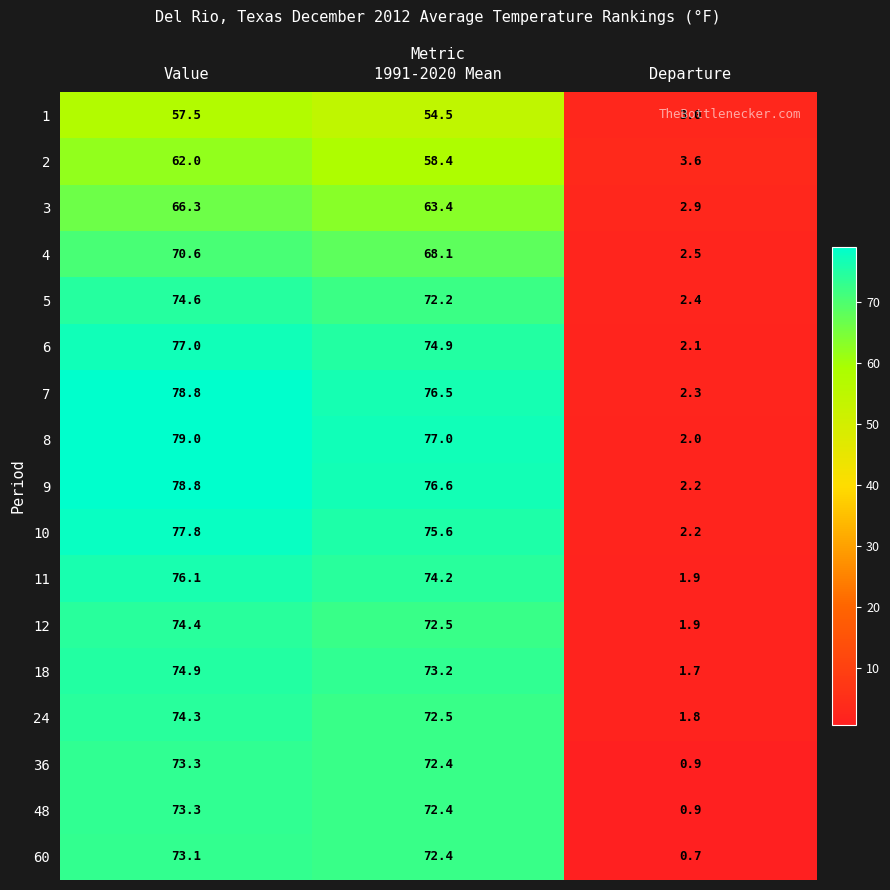

Between 1991-2020 Mean and Departure, which series saw the biggest shift?

8